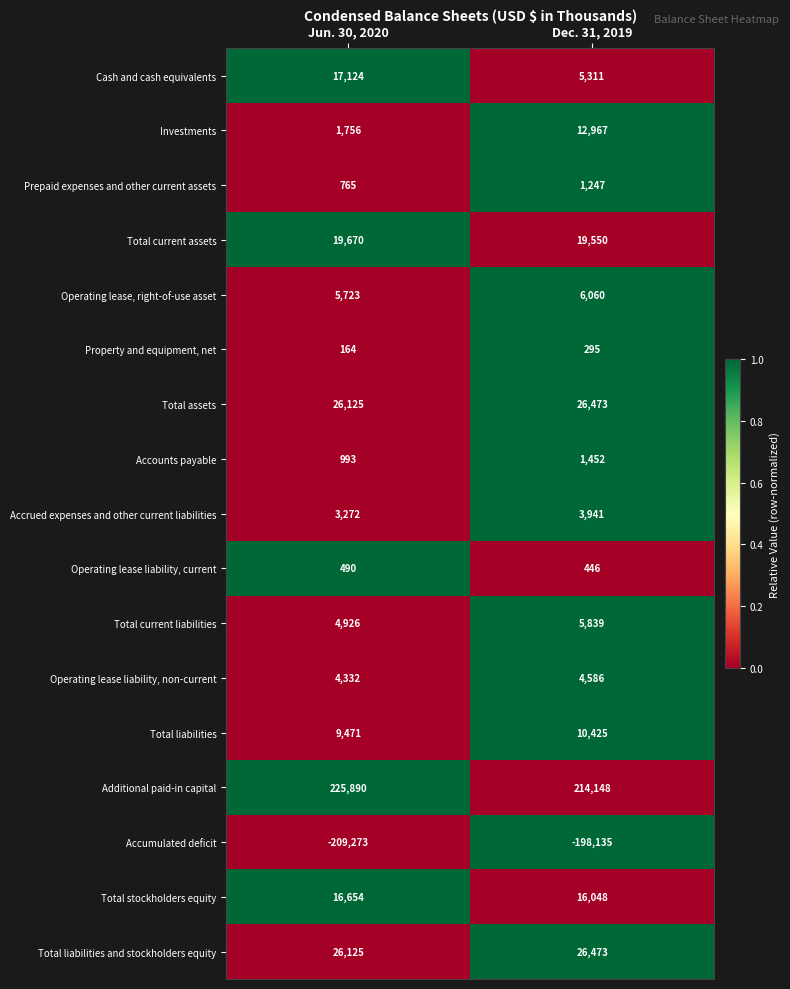

At which label is Cash and cash equivalents closest to 11217?

Dec. 31, 2019